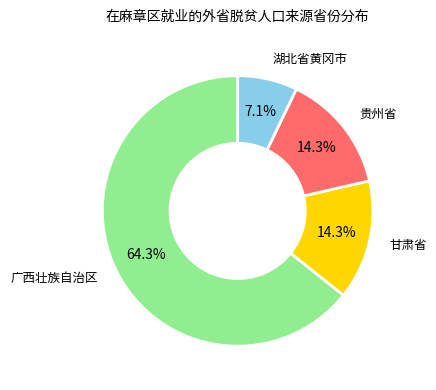

What portion of the pie excludes 甘肃省?

85.7%